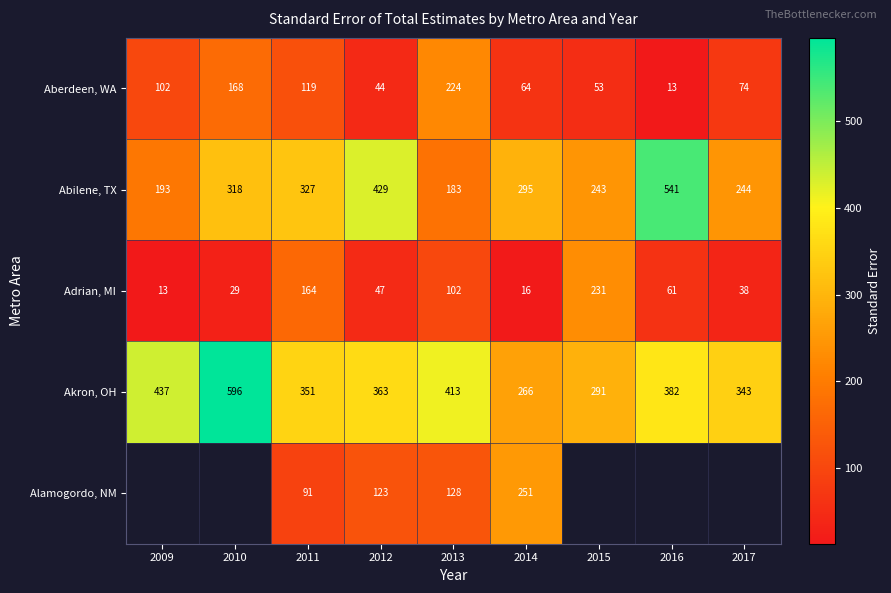

Which category has the lowest value across all series?

2009